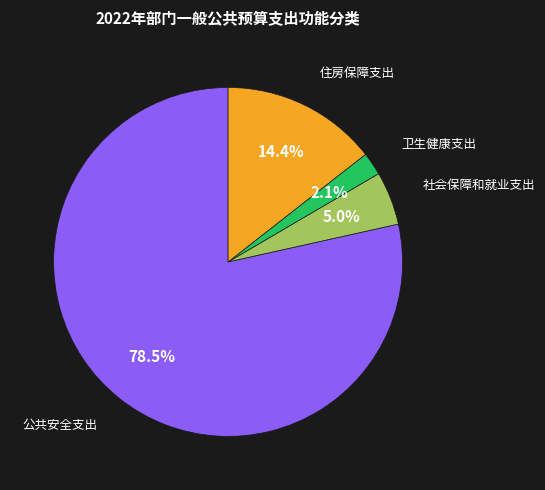

Is there any slice that represents more than half of the pie?

Yes